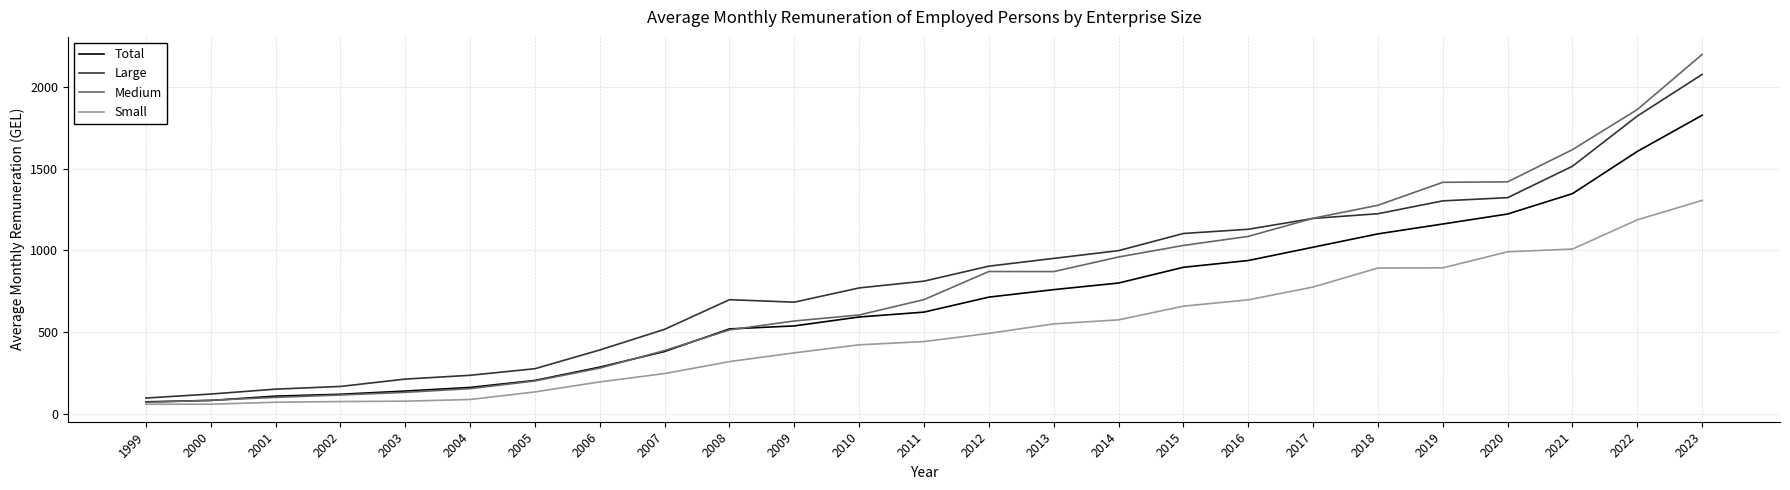

The Total series shows 119.9 at 2002. True or false?

True